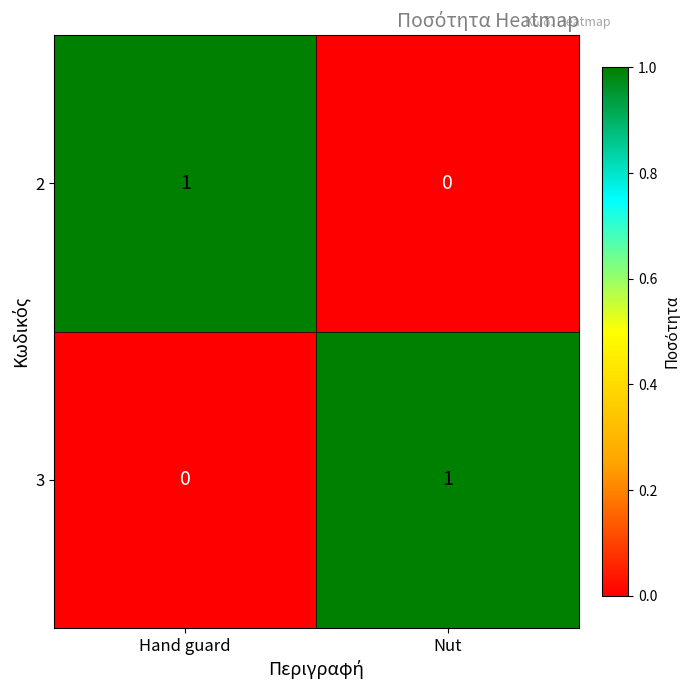

What is the difference between the highest and lowest values at Nut?

1